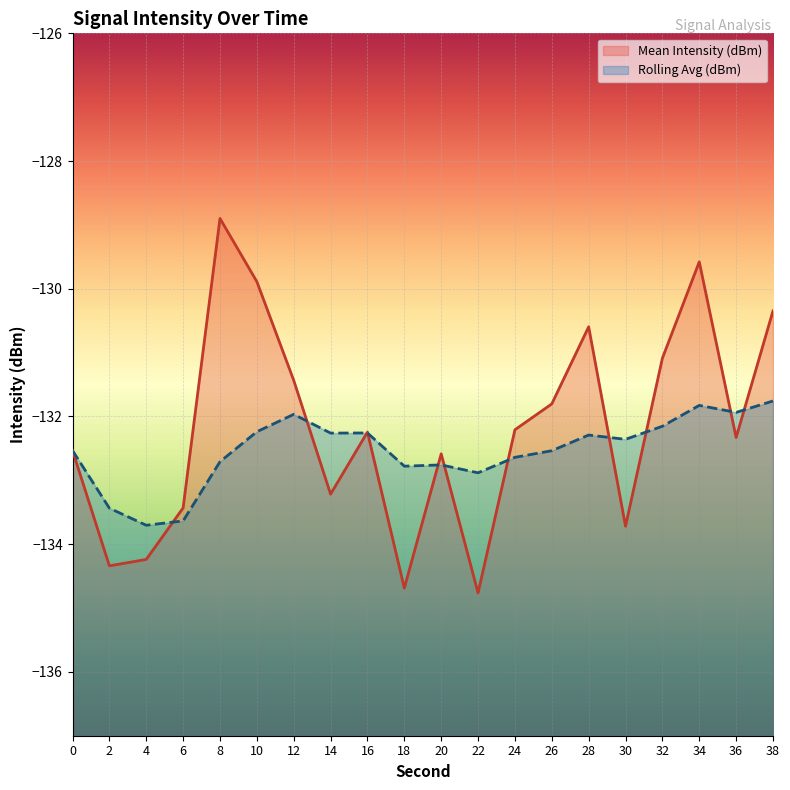

How many data points in Rolling Avg (dBm) are less than -132?

16